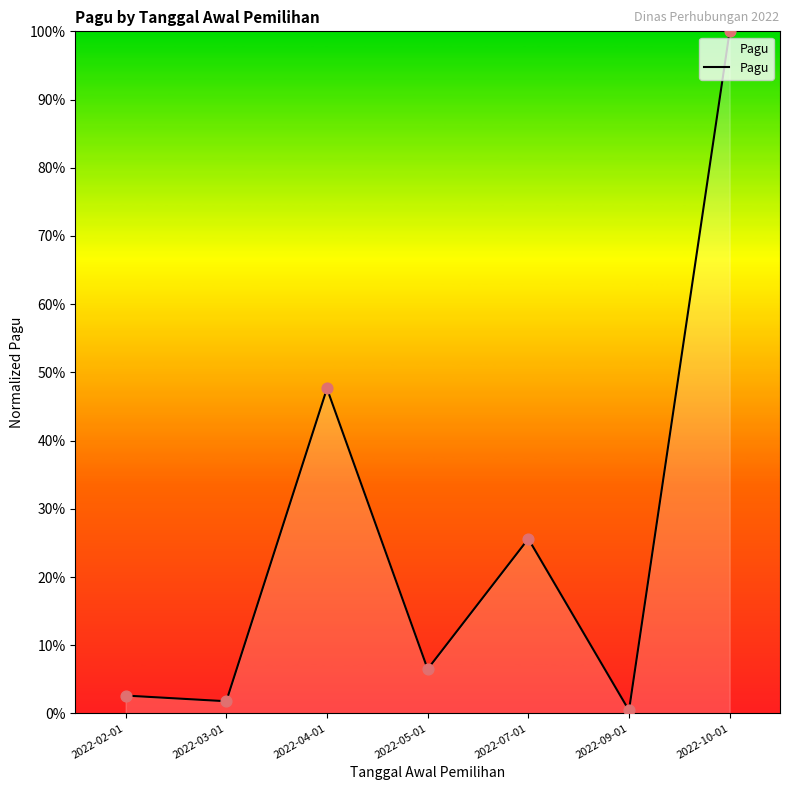

Between 2022-04-01 and 2022-02-01, which is larger?

2022-04-01